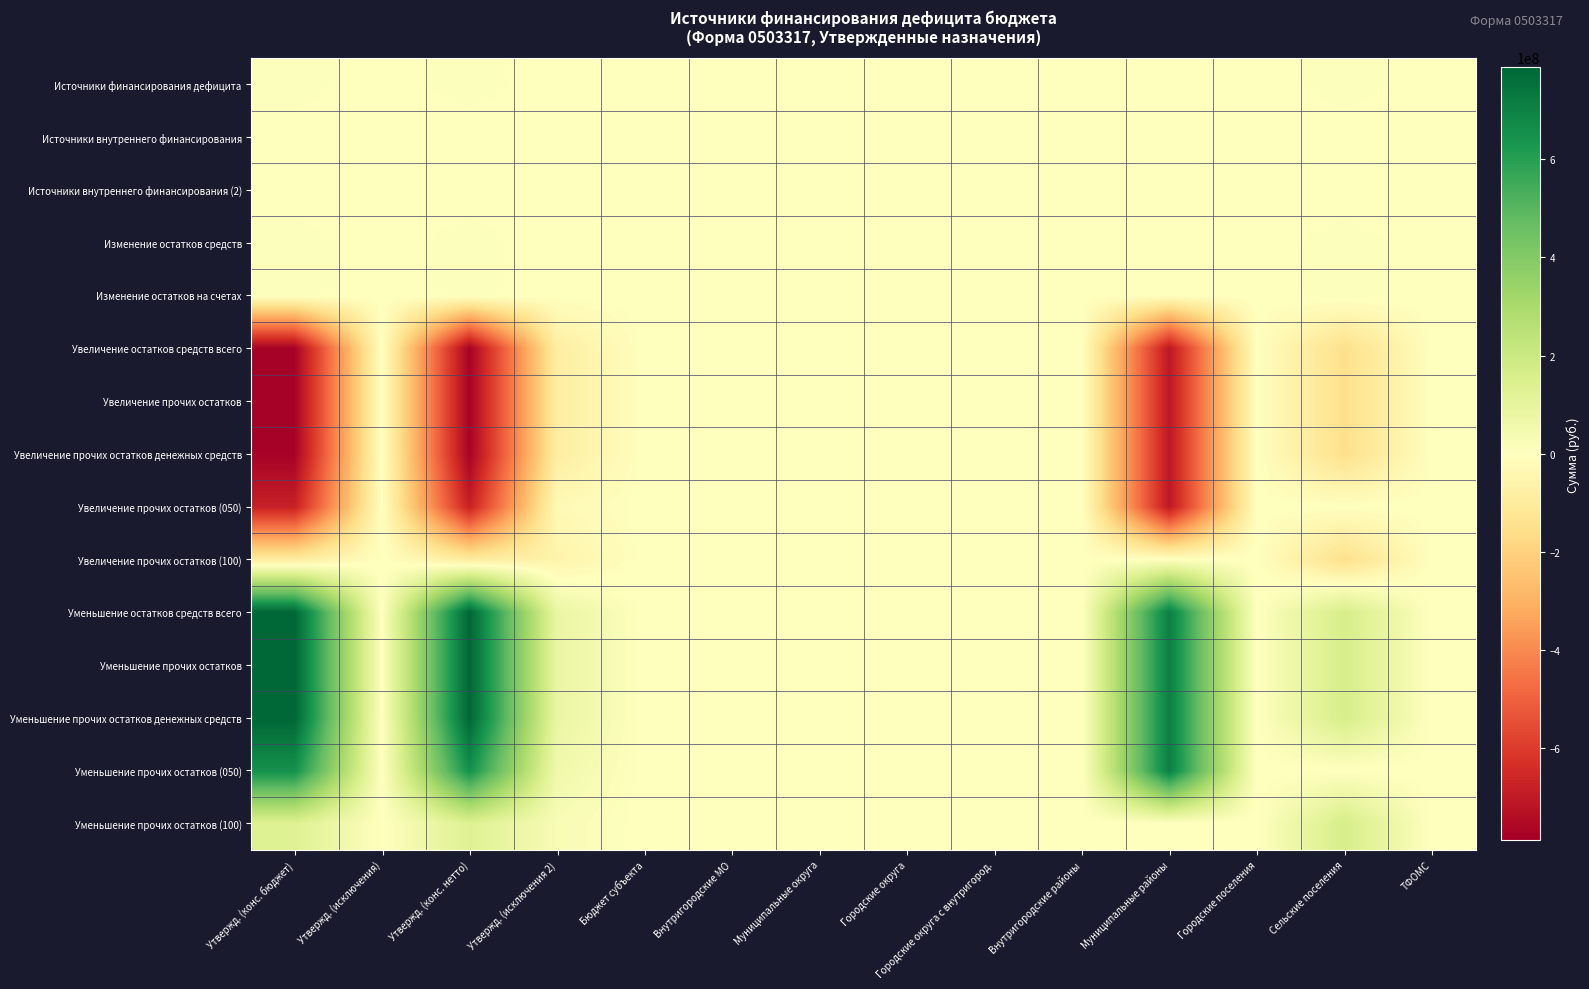

At which category is the sum across all series the highest?

Сельские поселения